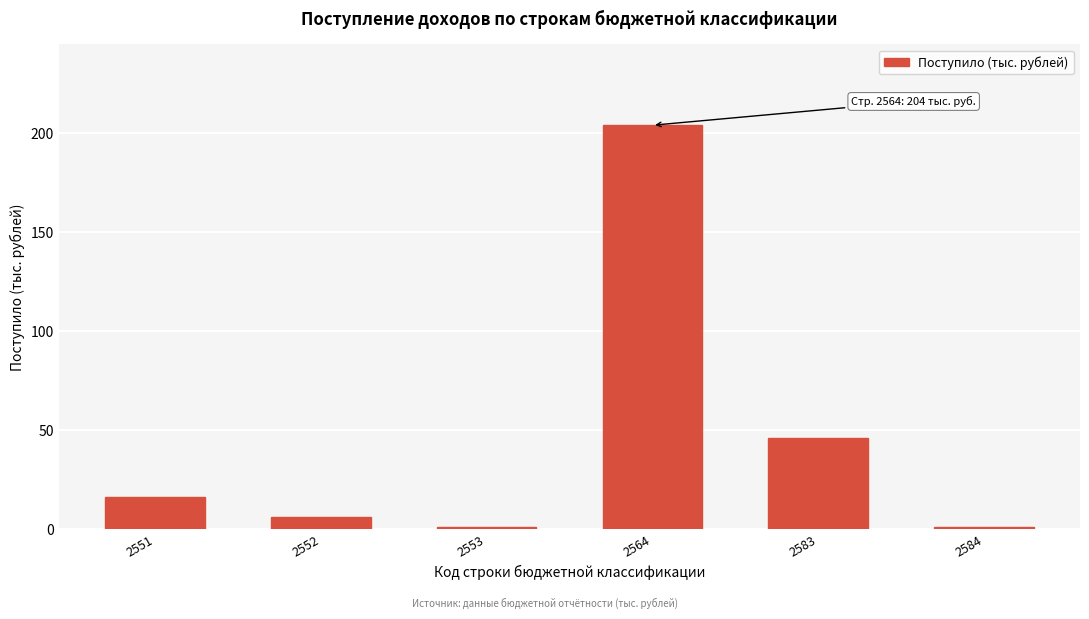

Reading left to right, list all the values displayed in this chart.

16	6	1	204	46	1